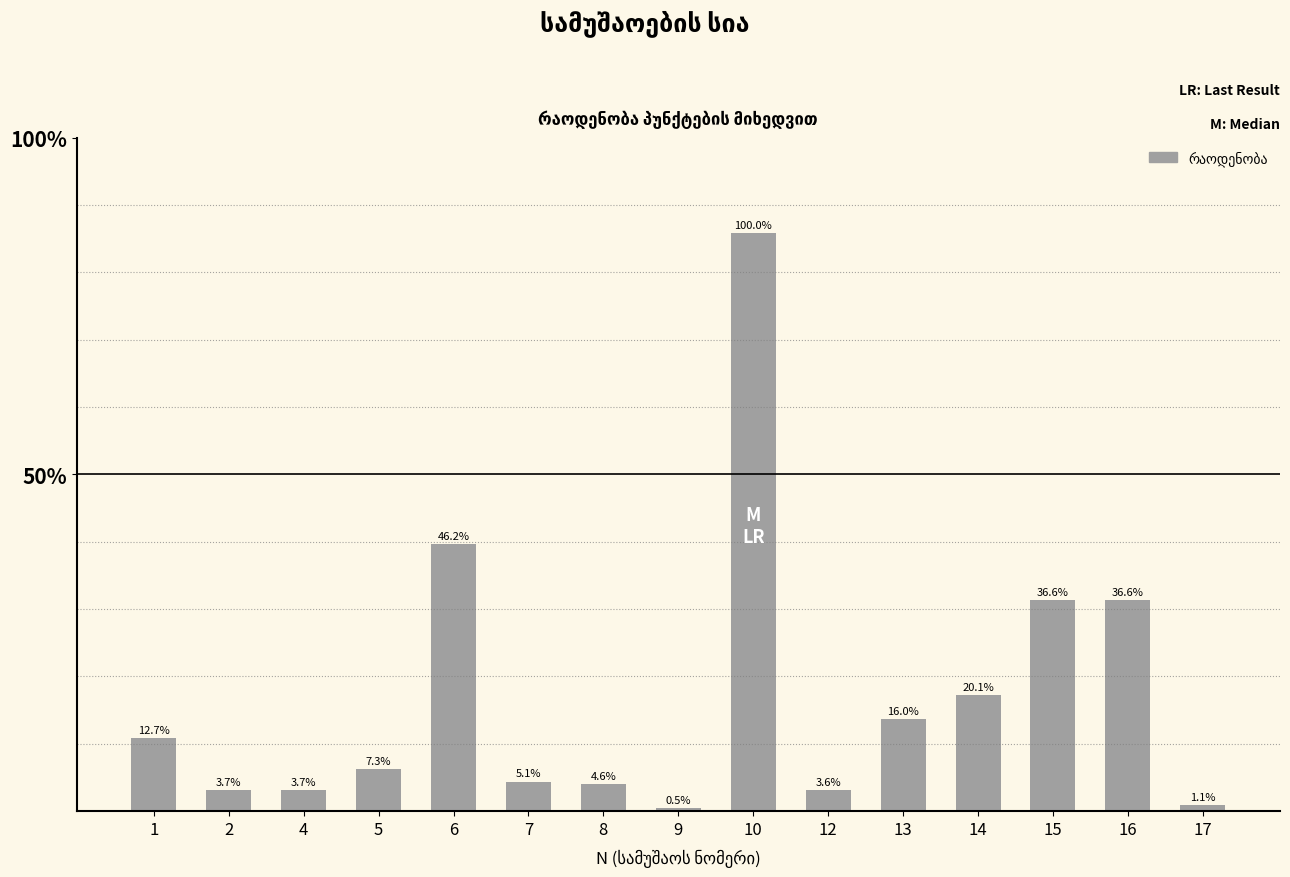

How many bars are there in total?

15